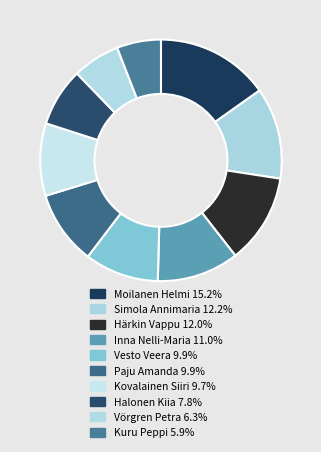

What is the largest slice in the pie chart?

Moilanen Helmi